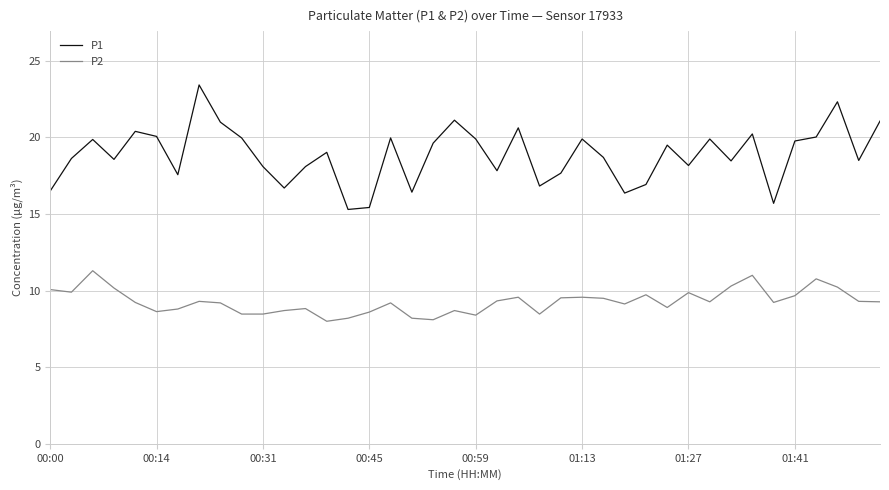

What is the greatest value displayed?

23.4